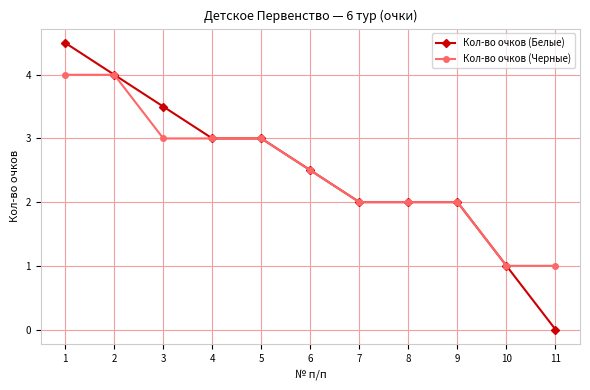

What is the approximate value of Кол-во очков (Белые) at 7?

2.0